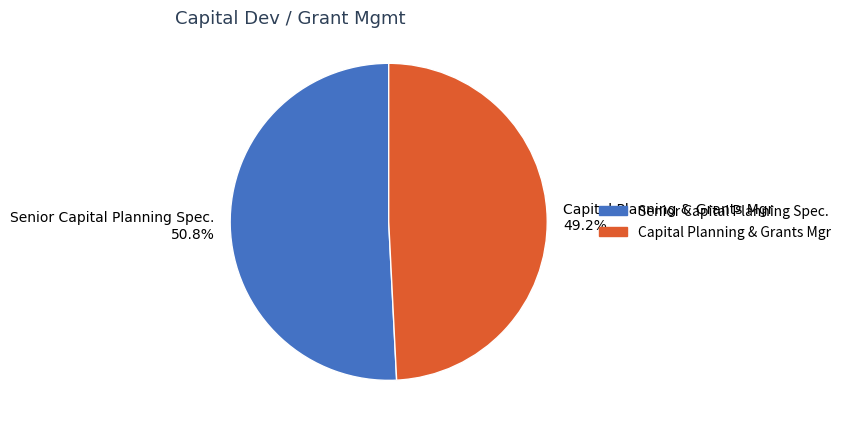

What is the smallest slice in the pie chart?

Capital Planning & Grants Mgr